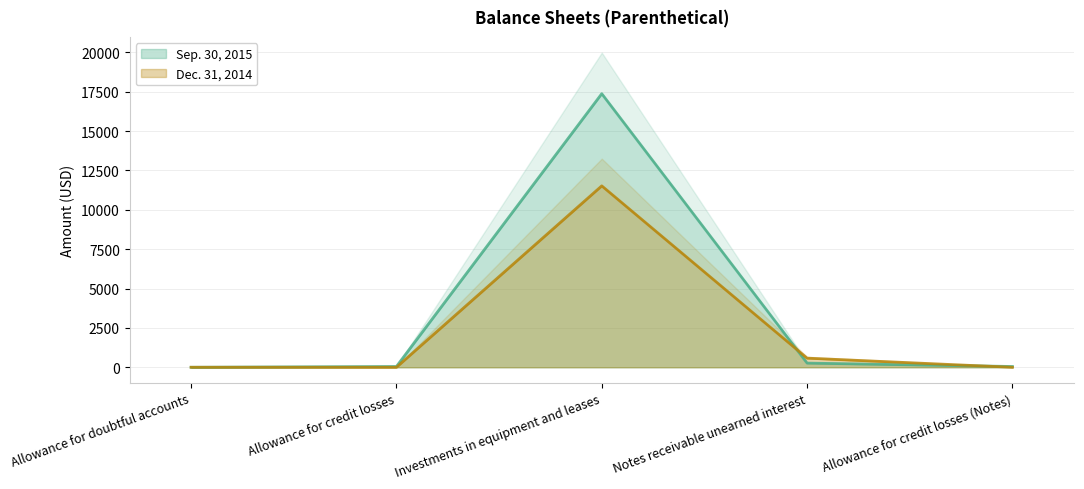

How many positive values does the Sep. 30, 2015 series have?

4